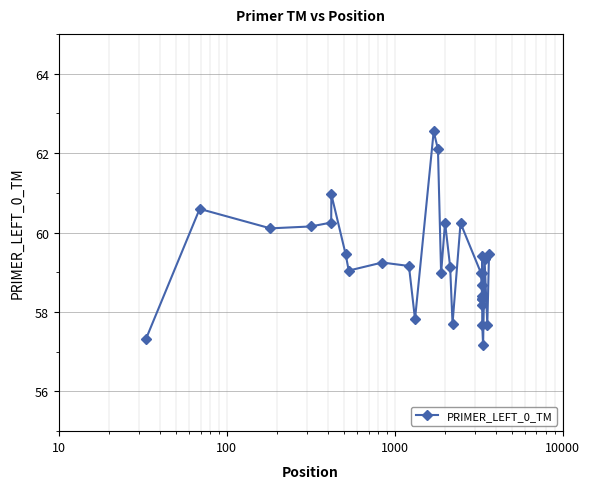

What is the maximum value shown in the chart?

62.5